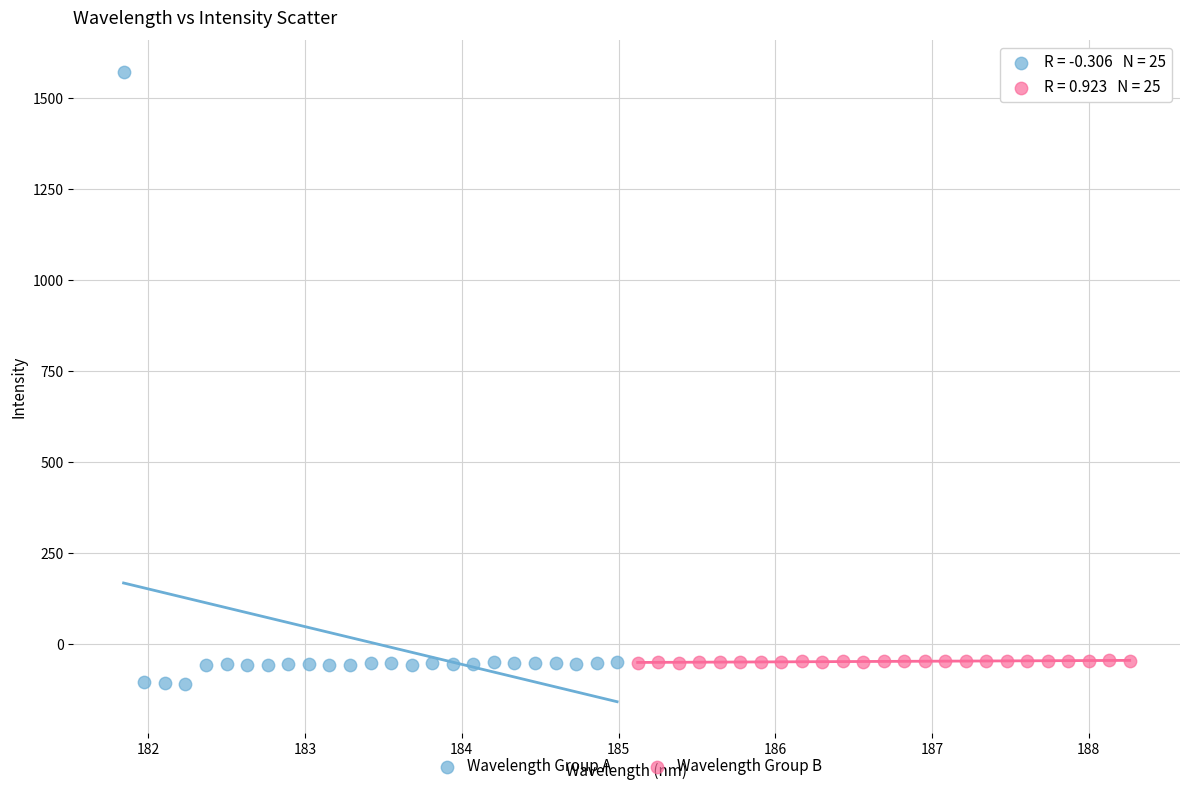

Which series has the largest Y range (max minus min)?

Wavelength Group A